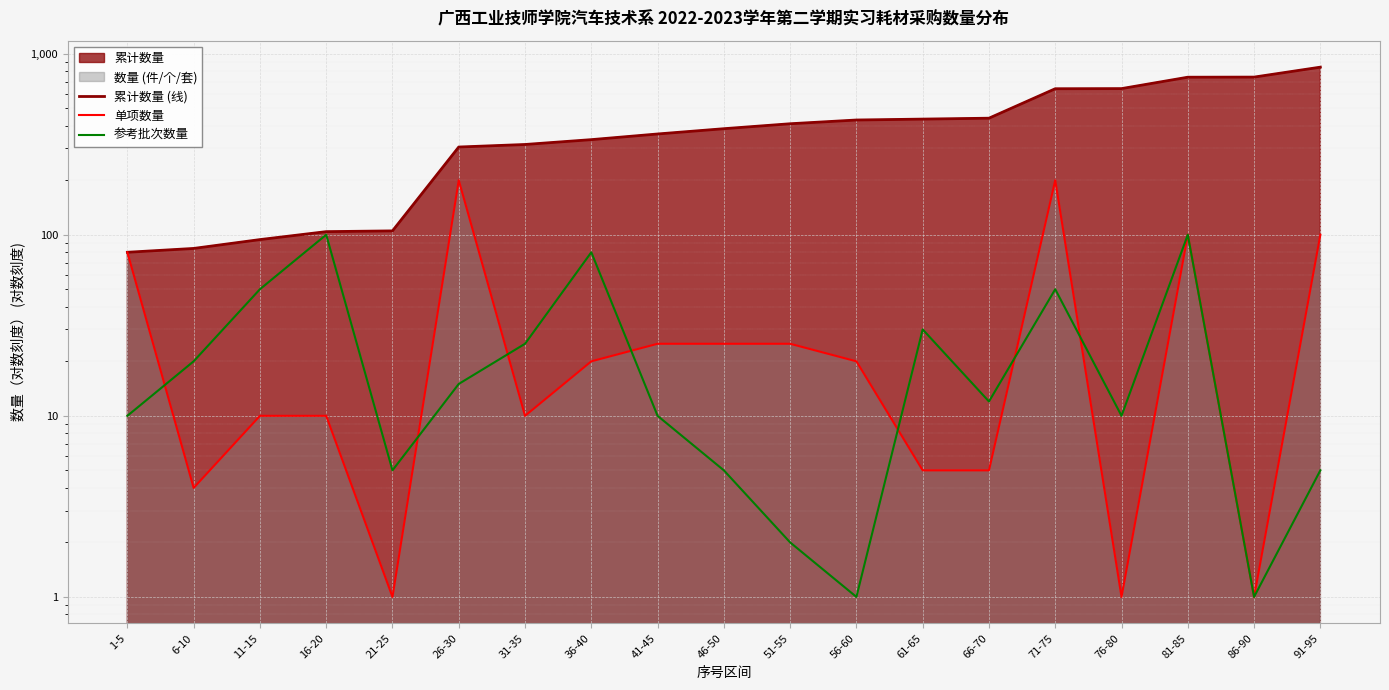

What is the difference between the highest and lowest values at 26-30?

290